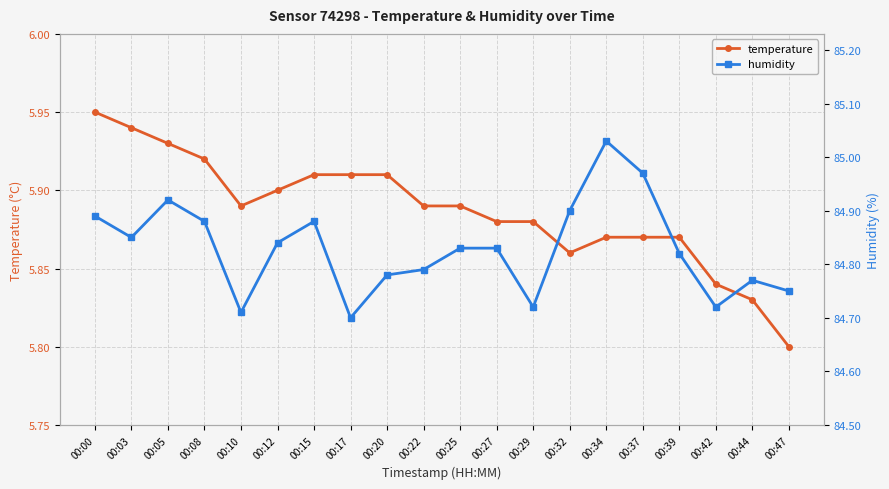

True or false: temperature and humidity cross at least once.

False